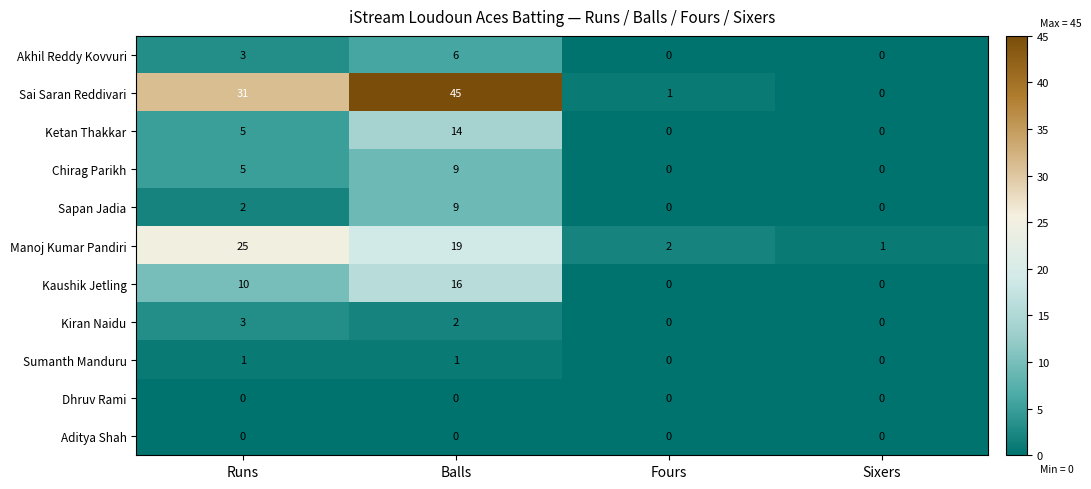

What is the average value of the Chirag Parikh series?

4